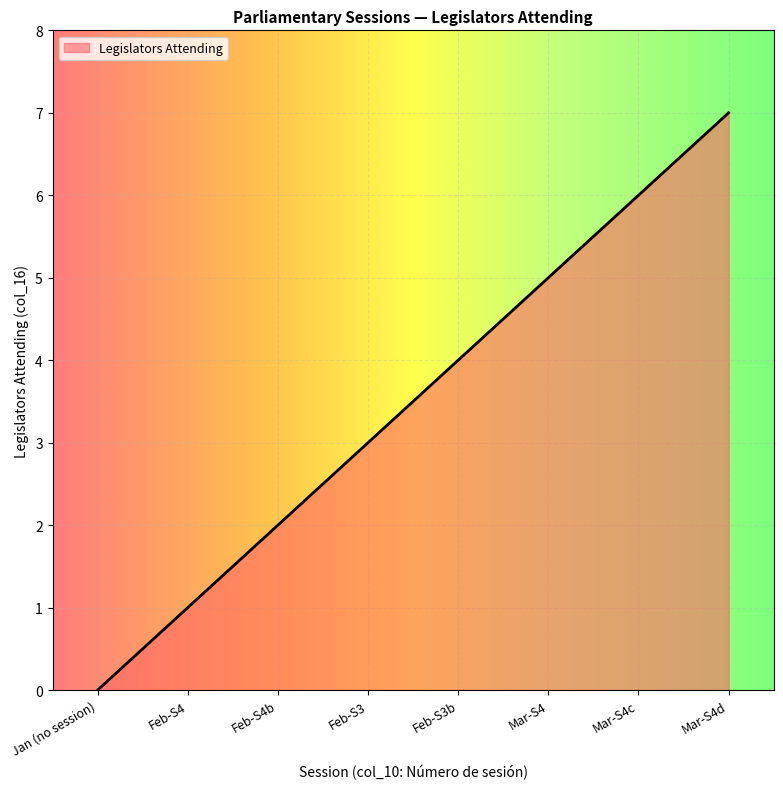

How many categories are shown in the chart?

8